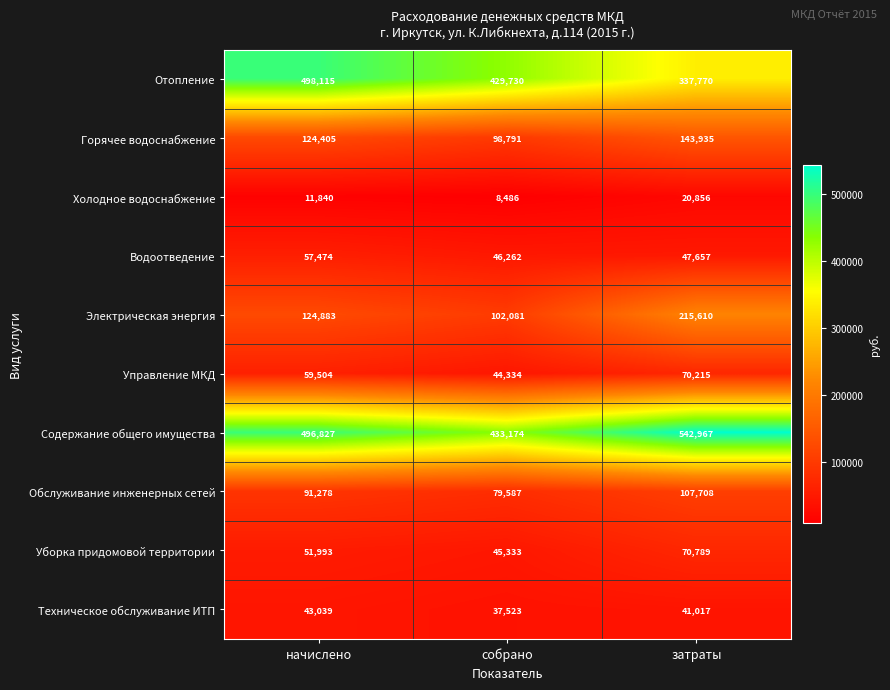

How many categories are shown in the chart?

3